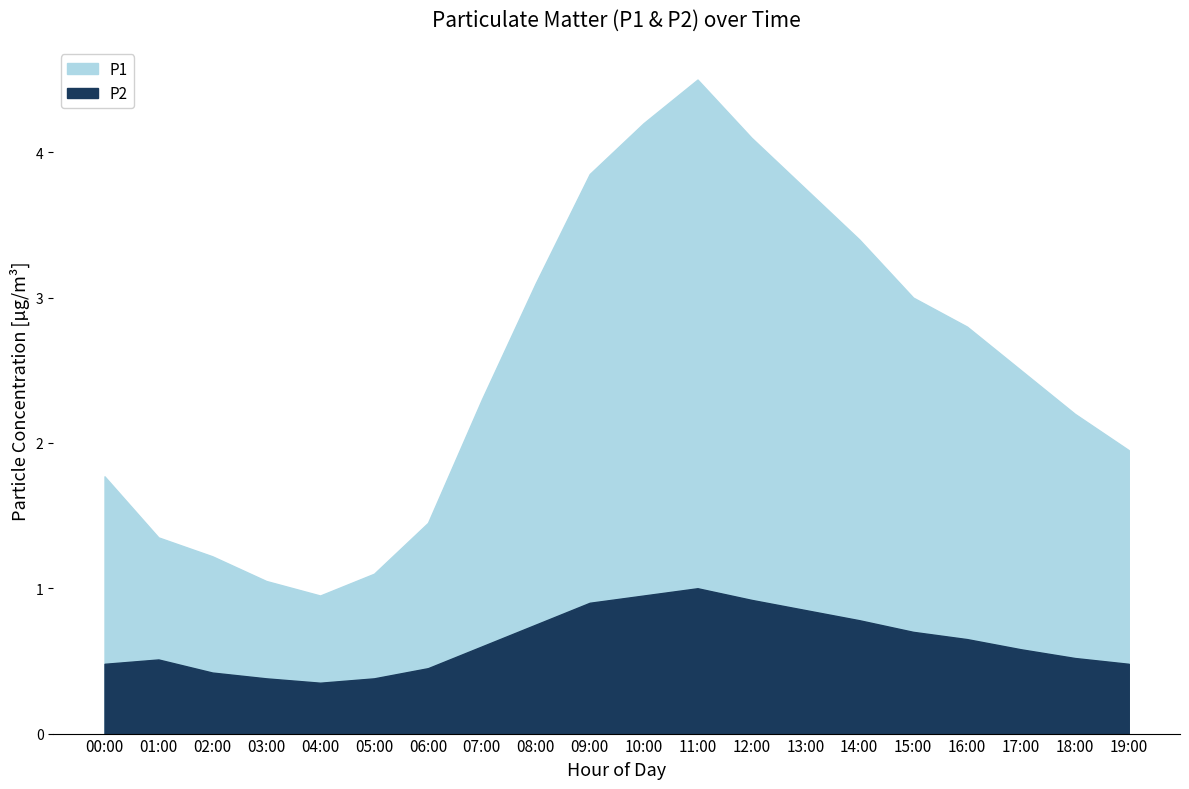

At which label is P1 closest to 2?

19:00